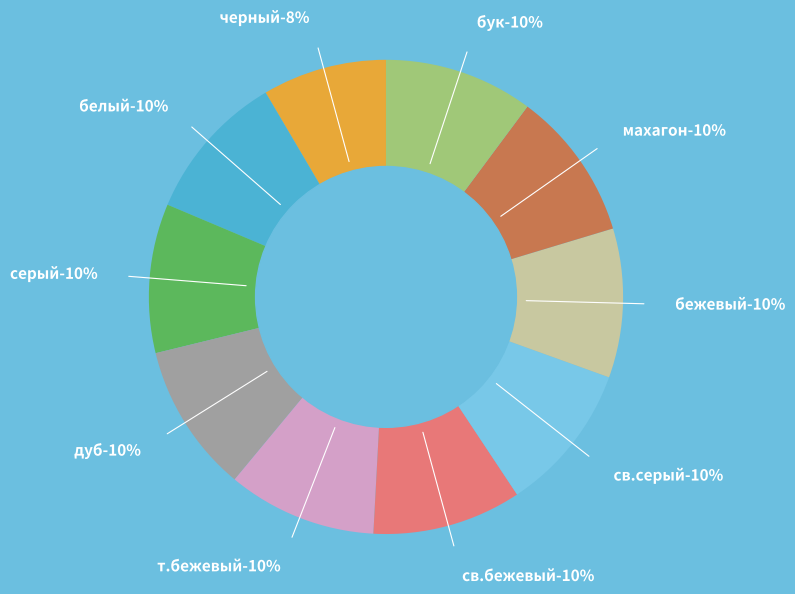

Is the sum of белый and серый greater than half?

No